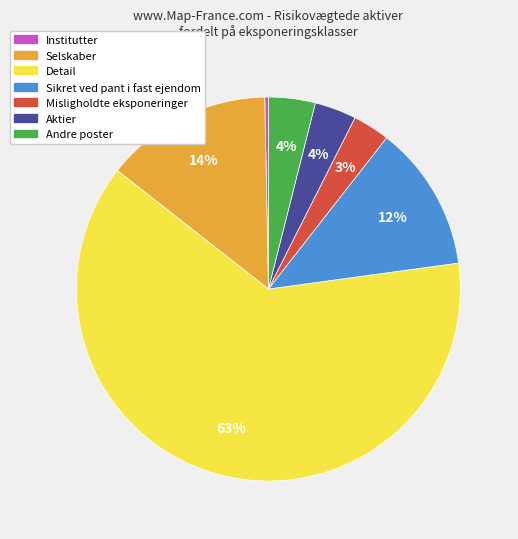

How many segments does this pie chart have?

7